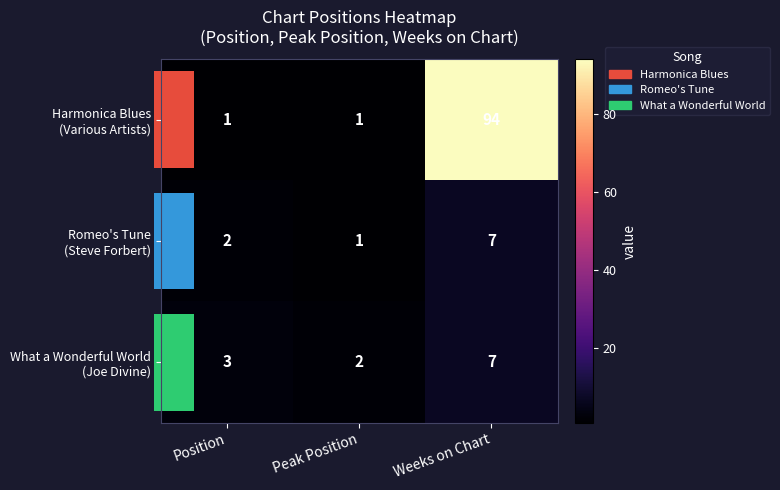

At which category is the sum across all series the highest?

Weeks on Chart